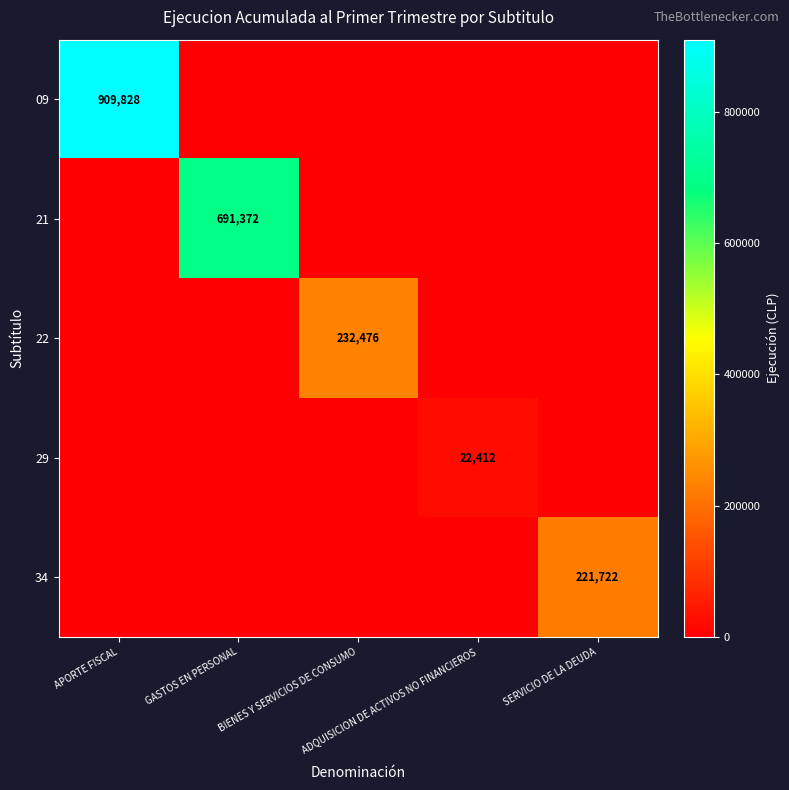

What is the average value of the 34 series?

44344